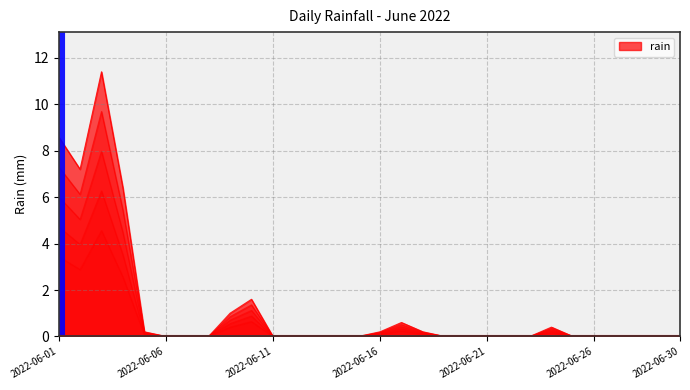

The chart shows a value of 0.0 at 2022-06-20. True or false?

True